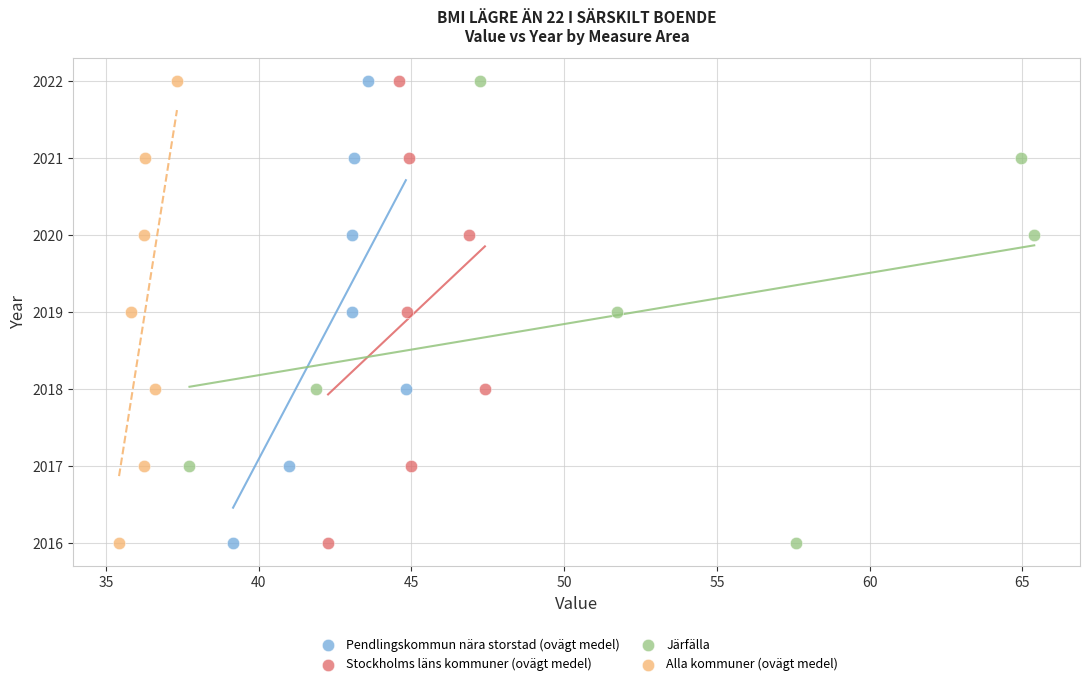

What are all the series names shown in the legend?

Pendlingskommun nära storstad (ovägt medel), Stockholms läns kommuner (ovägt medel), Järfälla, Alla kommuner (ovägt medel)